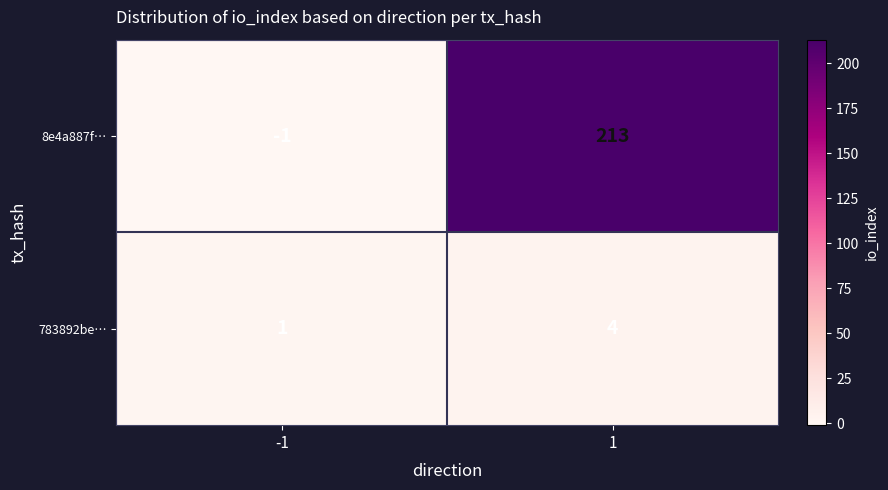

Reading left to right, list all the values displayed in this chart.

8e4a887f…: -1	213
783892be…: 1	4